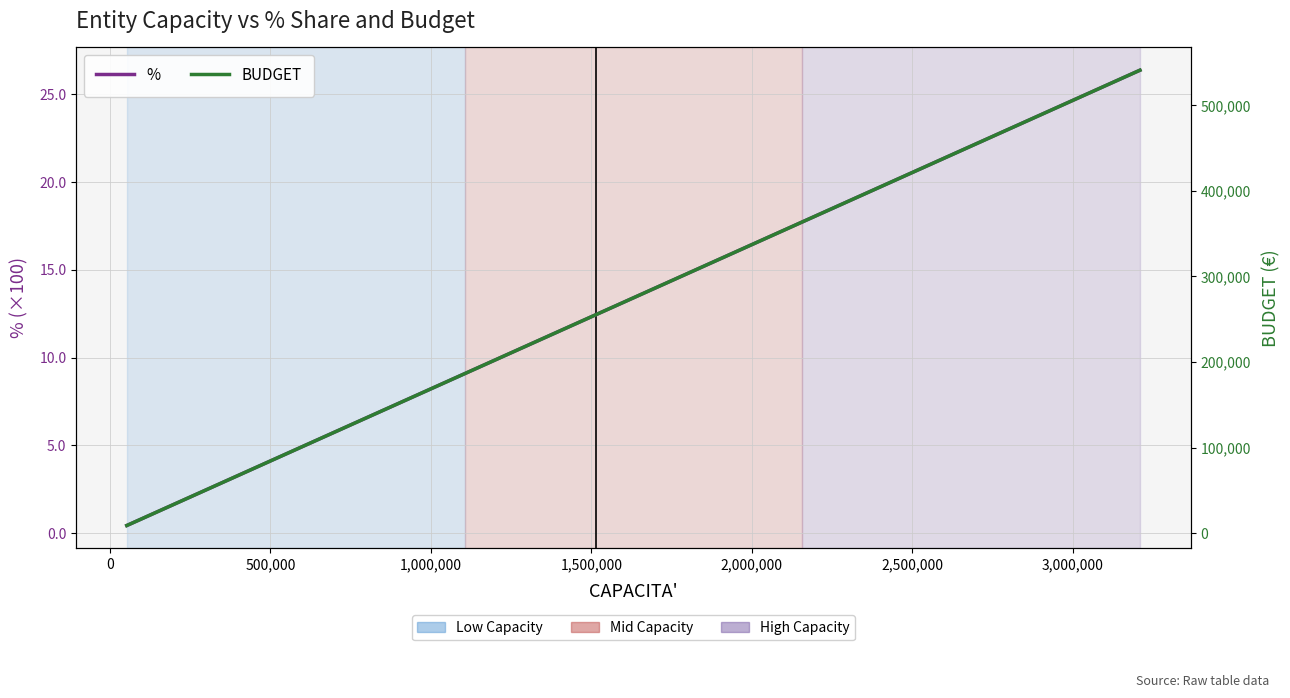

Rank the series by their average value, from highest to lowest.

BUDGET, %